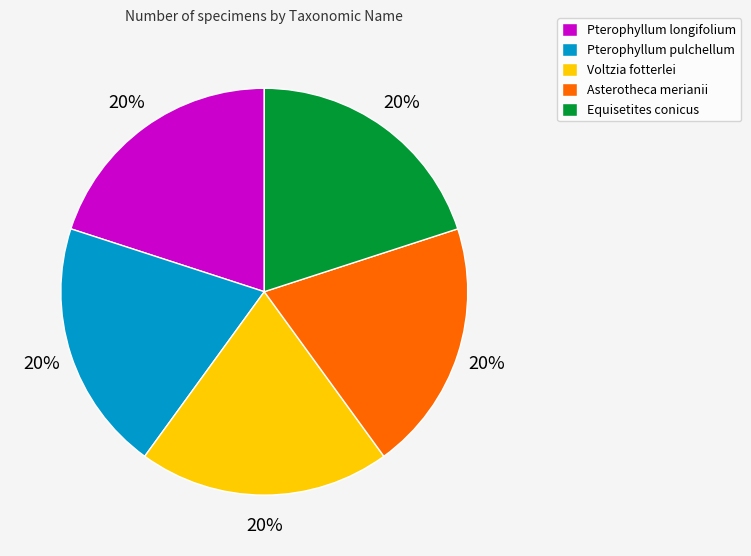

To the nearest percent, what is the combined percentage of Voltzia fotterlei and Asterotheca merianii?

40%